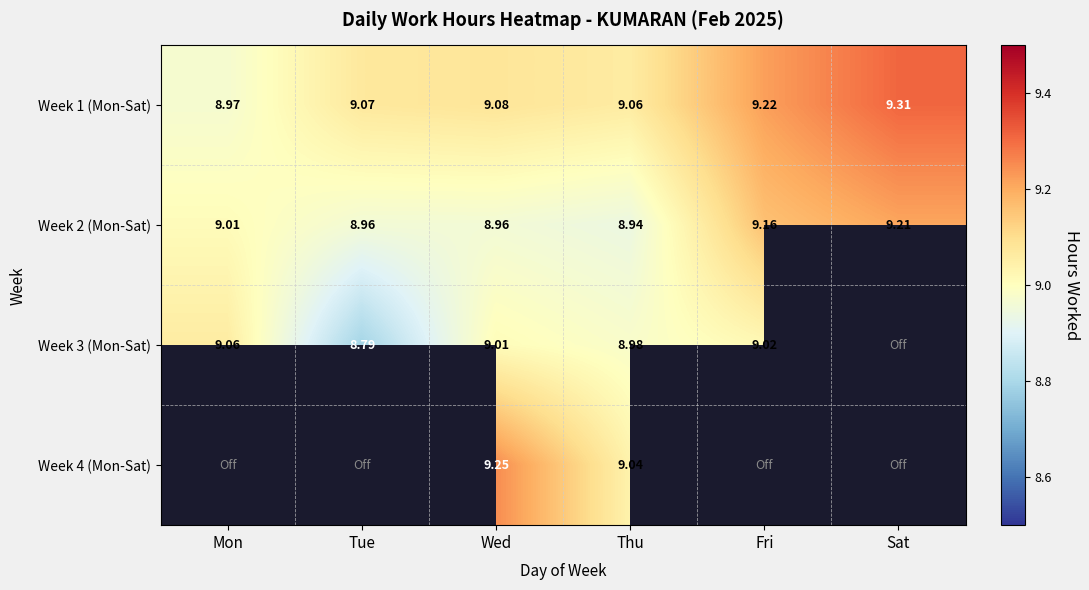

Where does the Week 1 (Mon-Sat) series first go above 9?

Tue